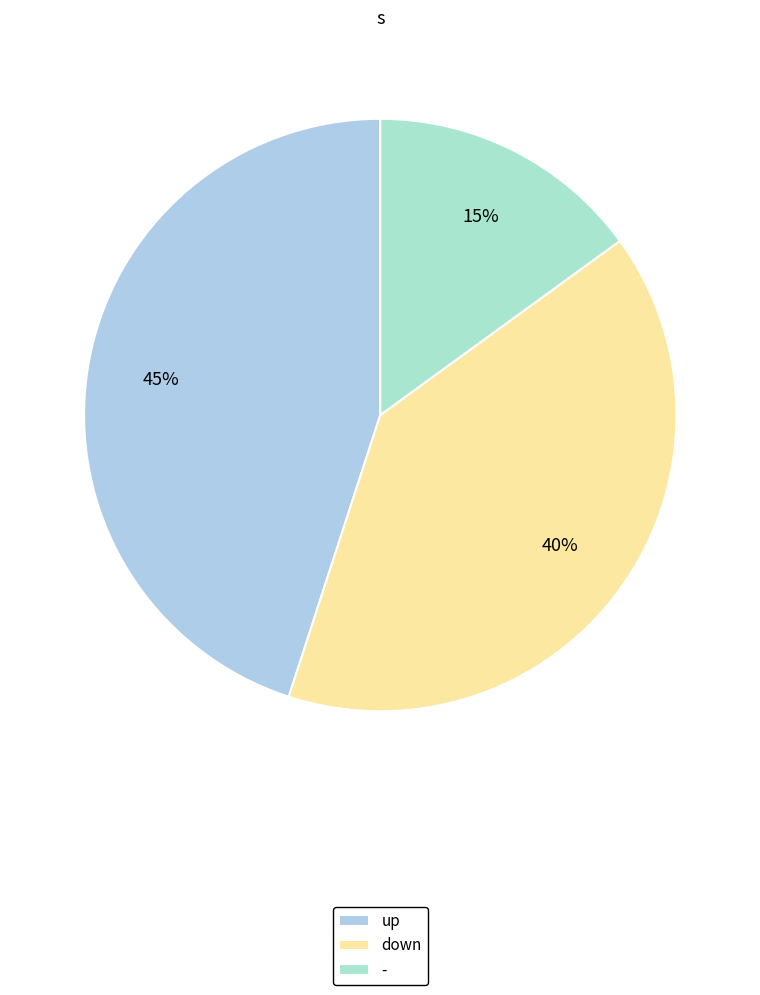

What percentage is NOT represented by up?

55.0%